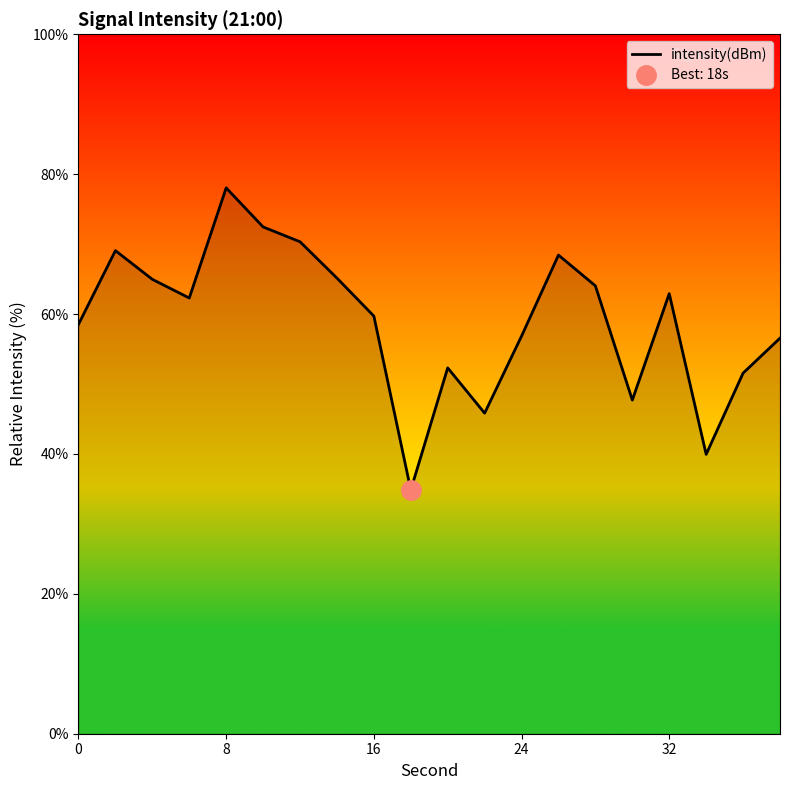

The value of intensity(dBm) at 16 is 59.7. True or false?

True